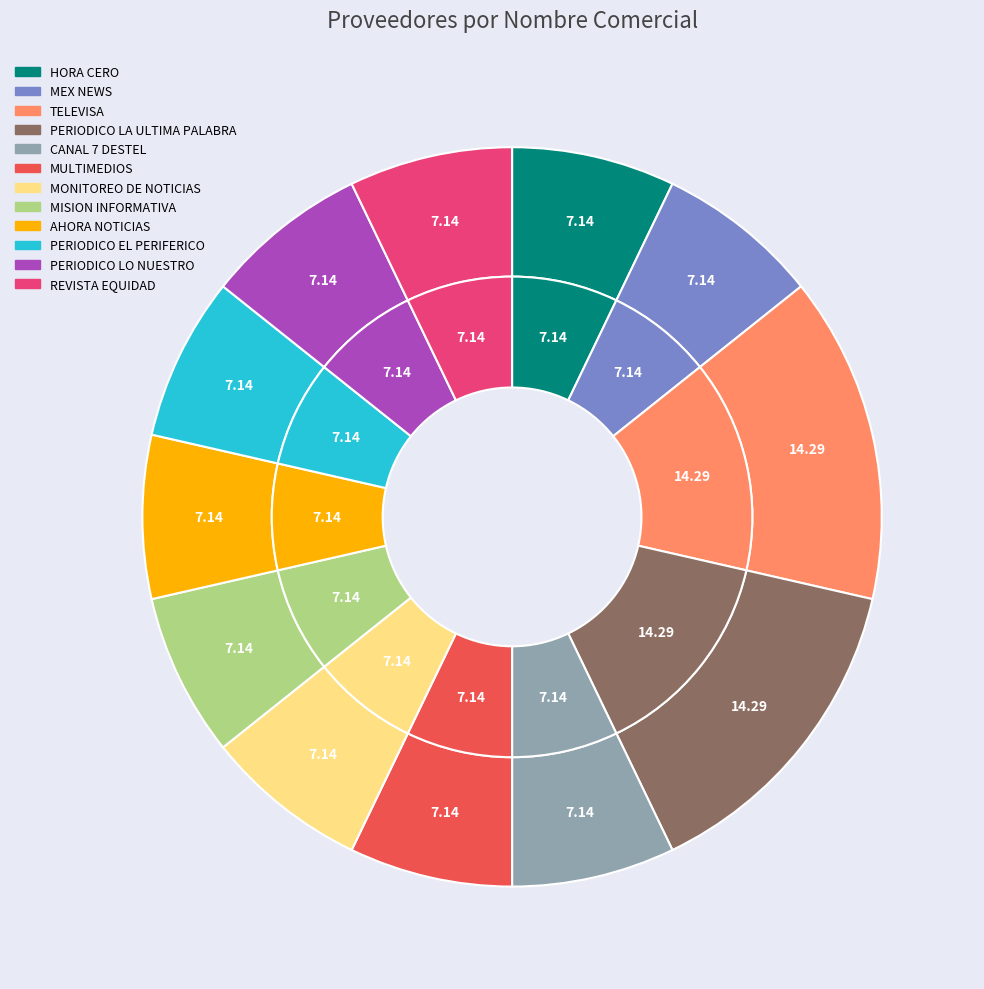

True or false: PERIODICO EL PERIFERICO accounts for 7% of the total.

True